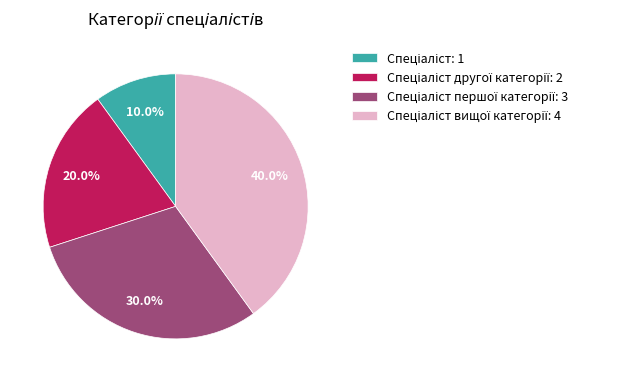

Is there a majority slice in this chart?

No